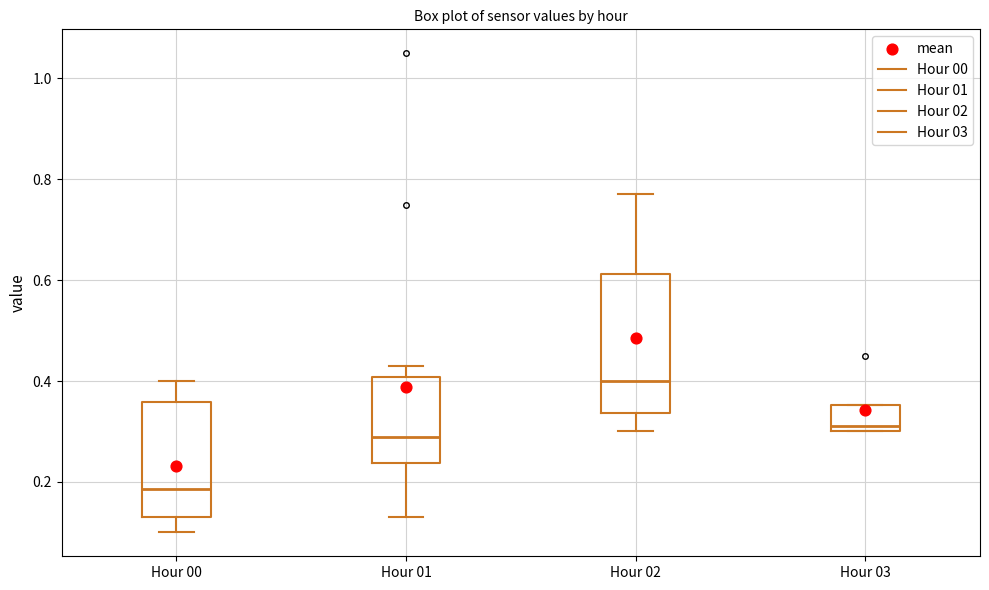

Reading left to right, read every box against the y-axis: the position of its median line, the range the box covers, and the ends of its whiskers. The values are not printed on the chart, so give them approximately, as read against the axis.

Hour 00: median 0.18, box 0.14 to 0.36, whiskers 0.10 to 0.40
Hour 01: median 0.30, box 0.24 to 0.40, whiskers 0.14 to 0.44
Hour 02: median 0.40, box 0.34 to 0.62, whiskers 0.30 to 0.78
Hour 03: median 0.32, box 0.30 to 0.36, whiskers 0.30 to 0.36